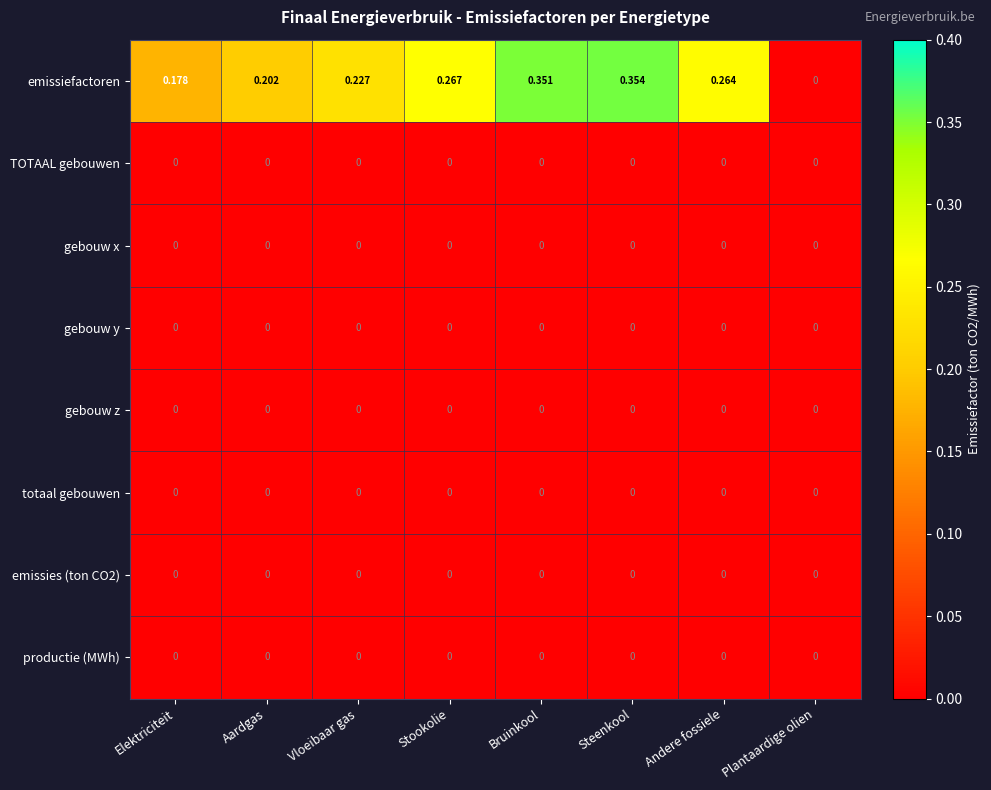

Where is emissiefactoren nearest to the value 0?

Plantaardige olien